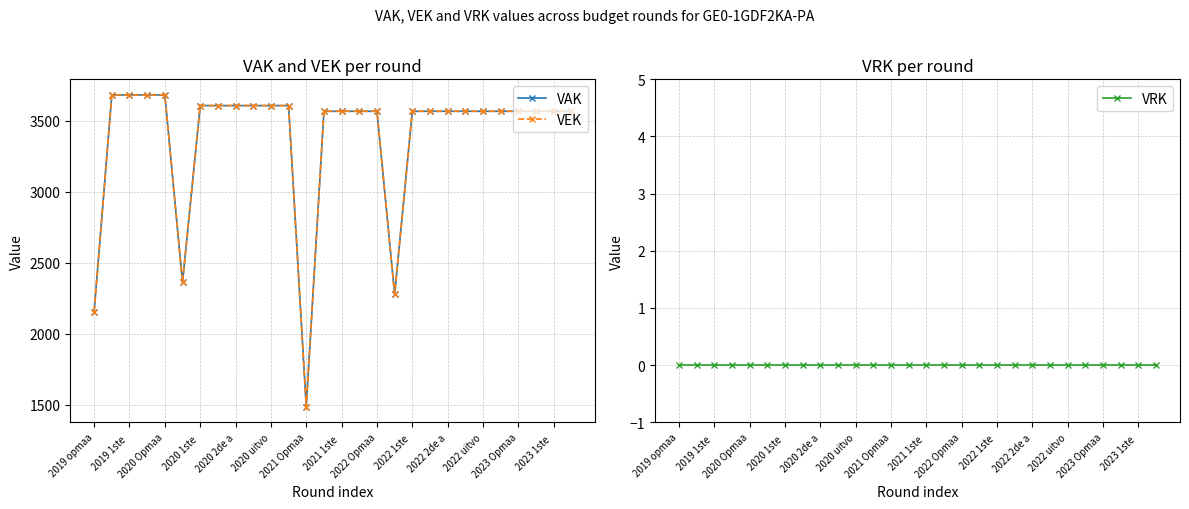

Does the chart display data point markers on the line(s)?

Yes